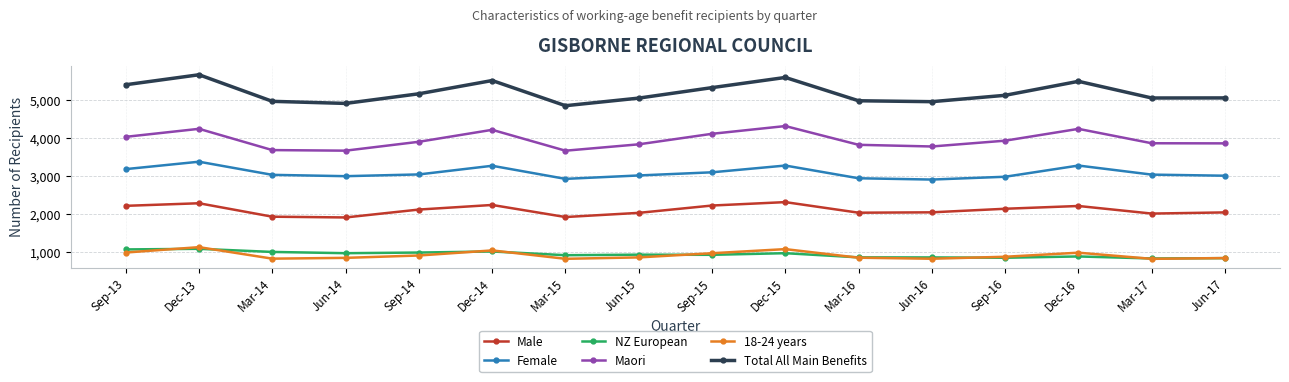

What is the value of the Maori point at the 14th from the left?

4249